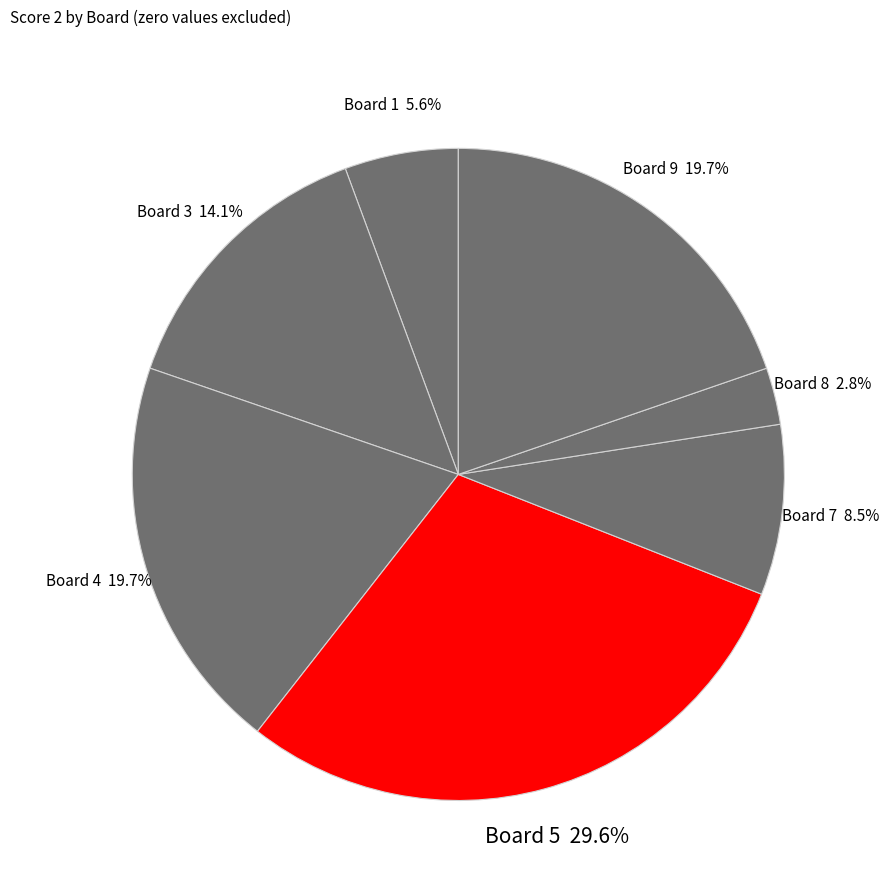

Does any single category account for the majority?

No